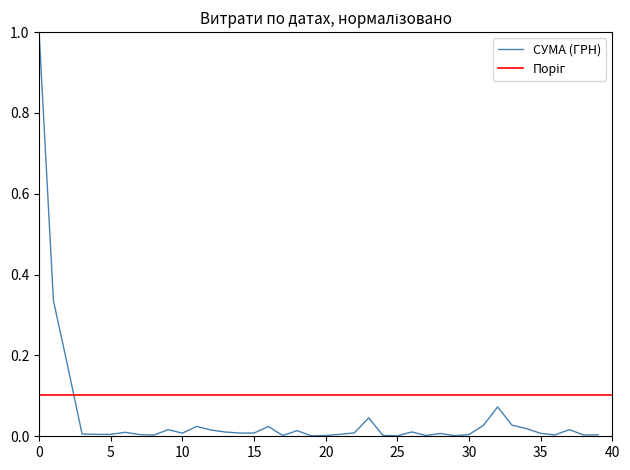

What is the maximum value for СУМА (ГРН)?

1.0